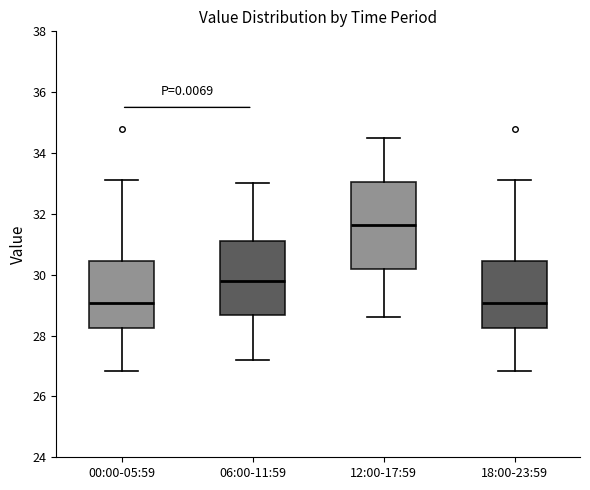

Which box's median line is the highest?

12:00-17:59